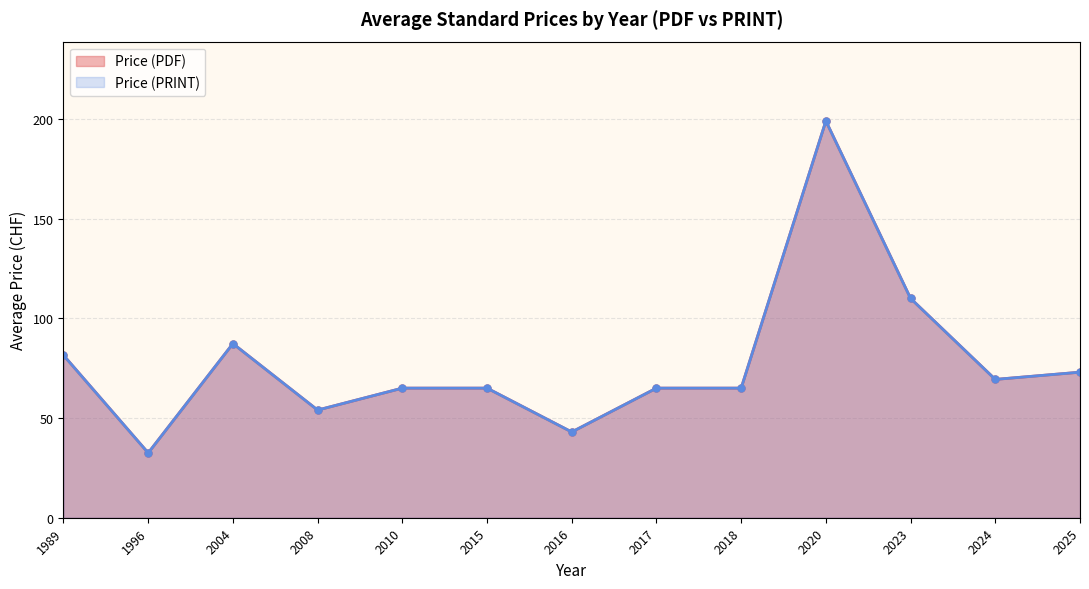

At which category does the chart reach its peak across all series?

2020